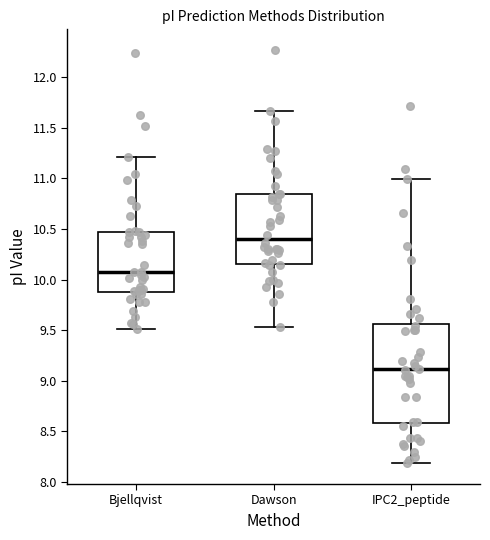

Where does the median line of the box for IPC2_peptide sit on the y-axis? The values are not printed on the chart, so give them approximately, as read against the axis.

9.10